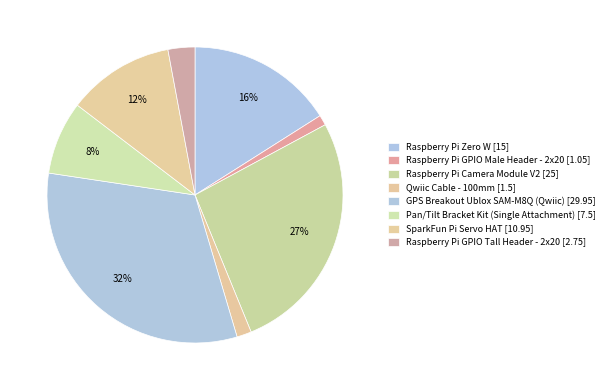

True or false: Raspberry Pi Zero W accounts for 31% of the total.

False